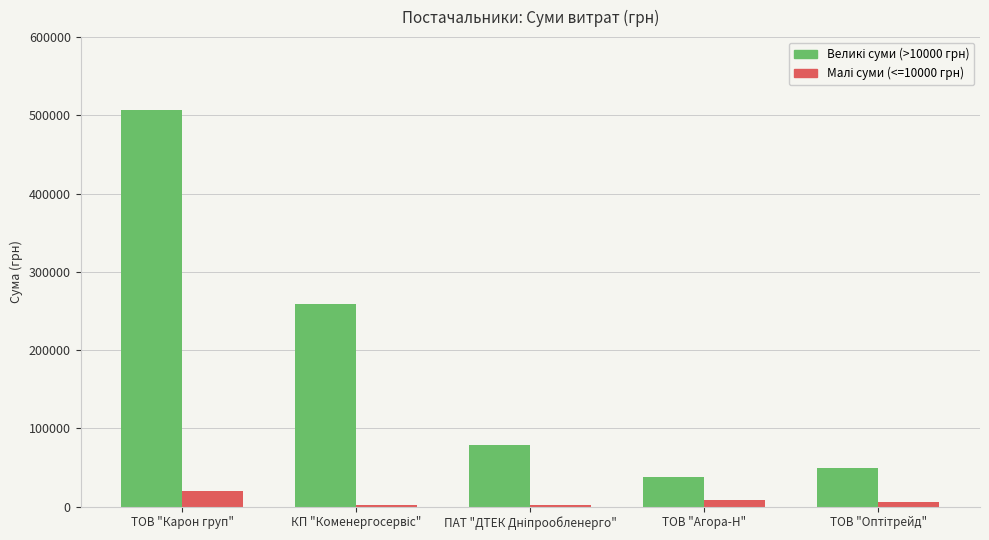

What is the greatest value displayed?

506494.2